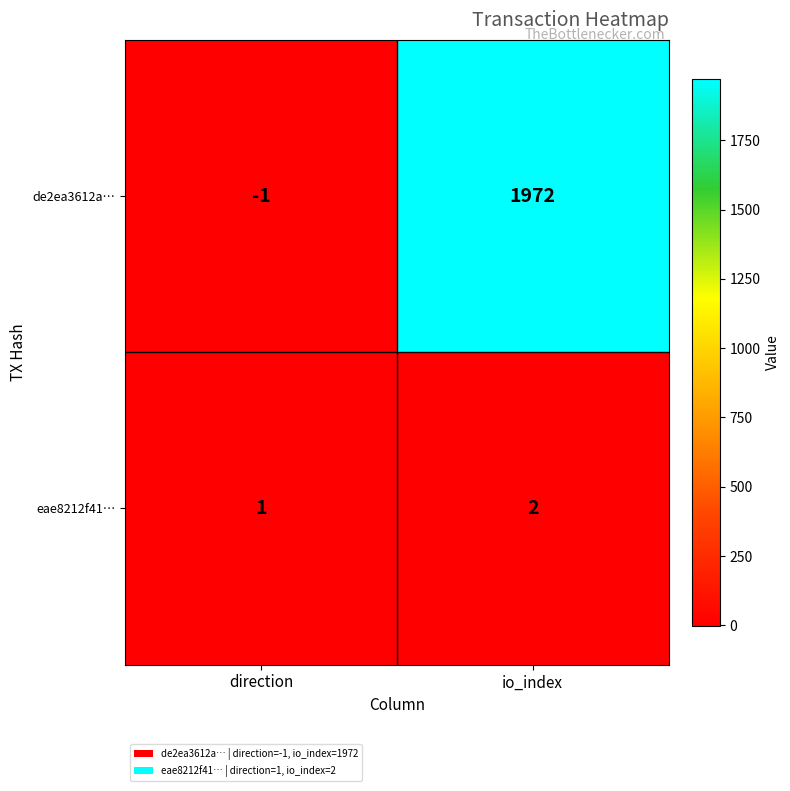

Count the number of categories in the chart.

2